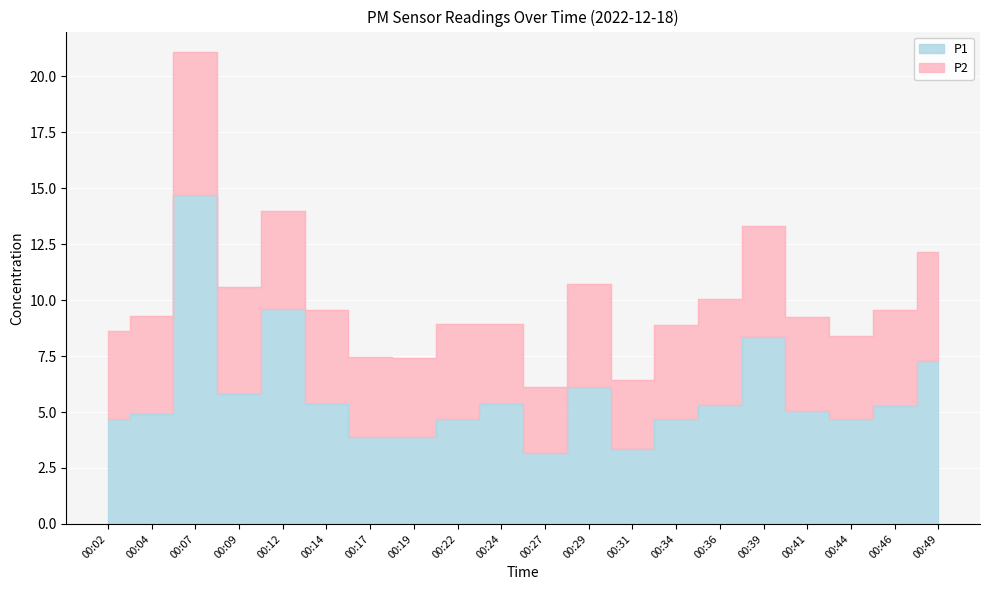

What is the maximum value shown in the chart?

14.7